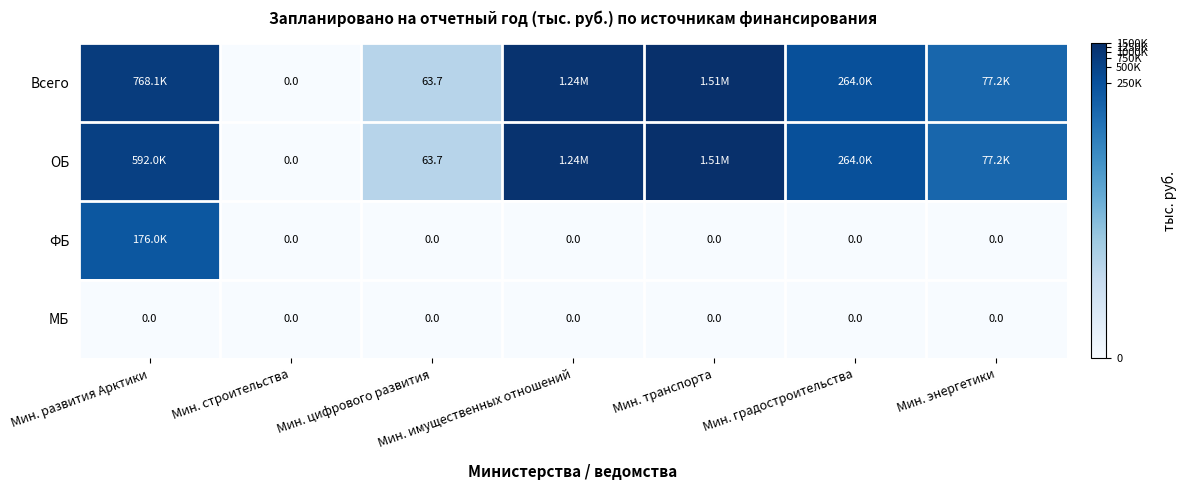

Is the value of МБ at Мин. имущественных отношений greater than the value of ОБ at Мин. цифрового развития?

No